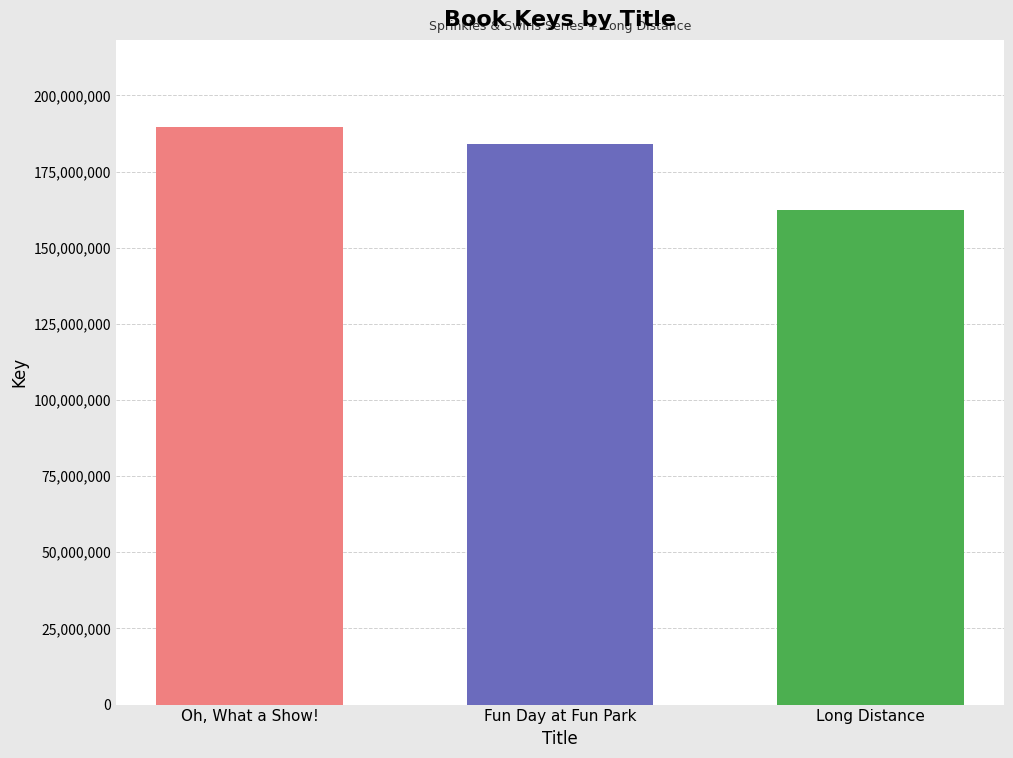

Which label corresponds to the smallest value in the chart?

Long Distance